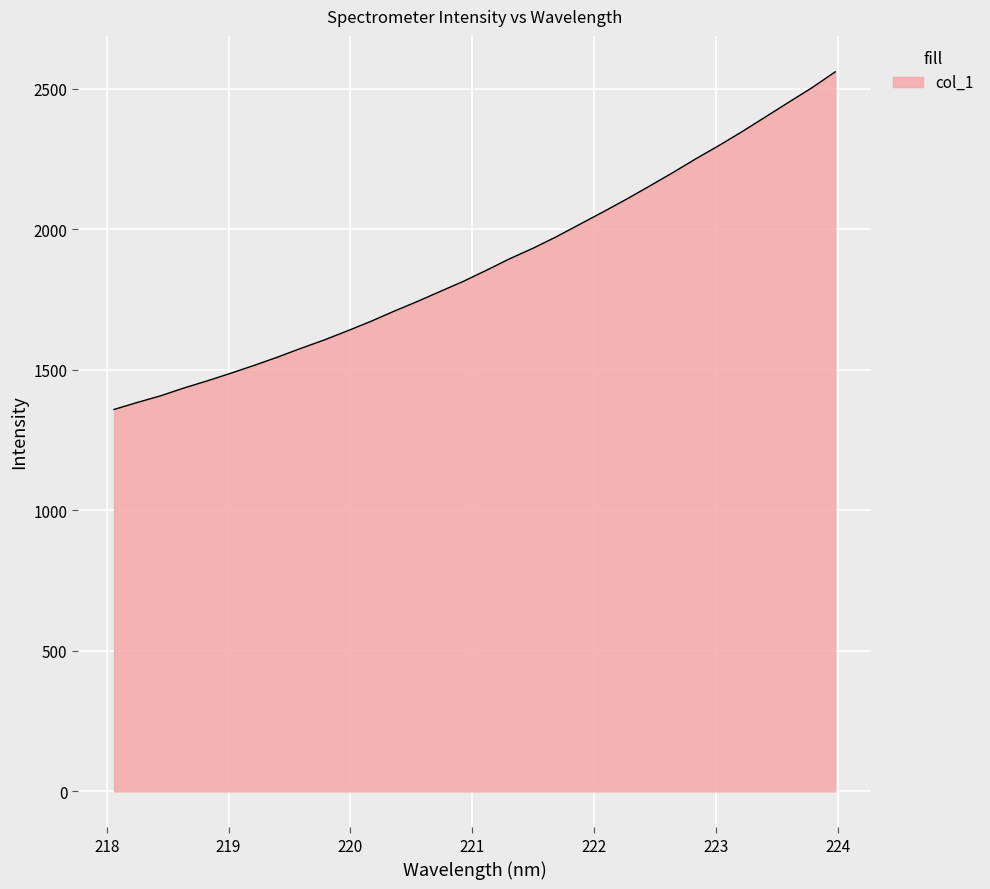

What is the difference between the maximum and minimum values?

1201.1